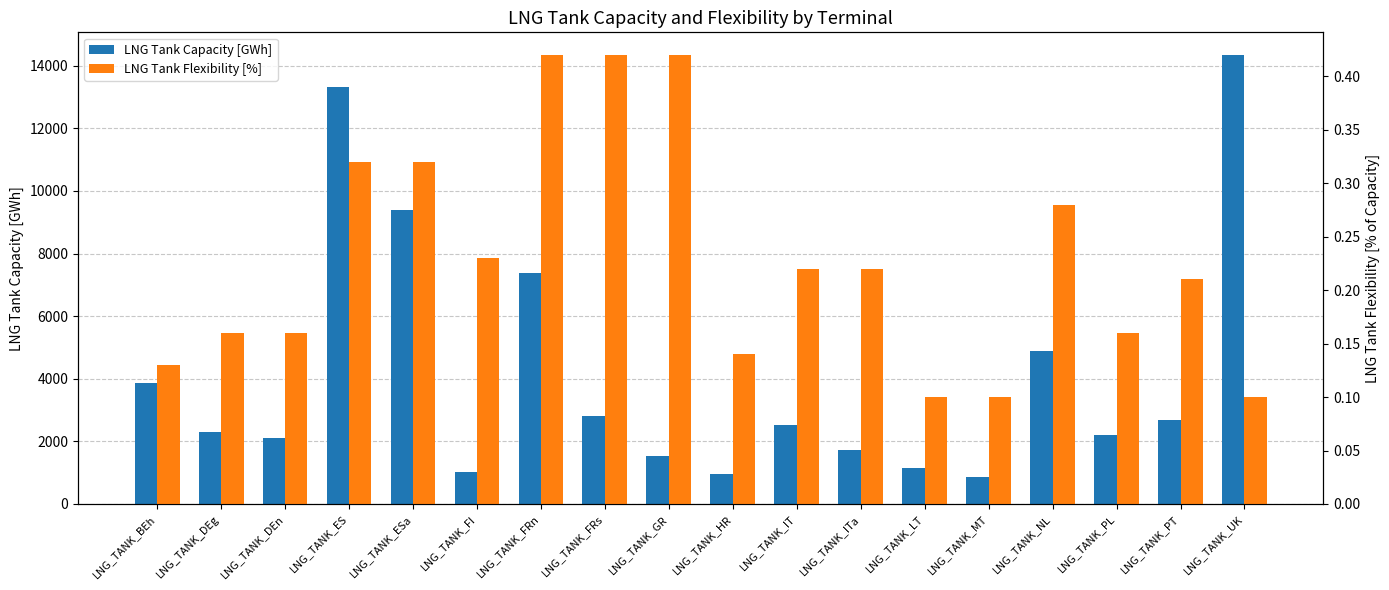

Between LNG_TANK_FRs and LNG_TANK_NL, which is larger?

LNG_TANK_NL